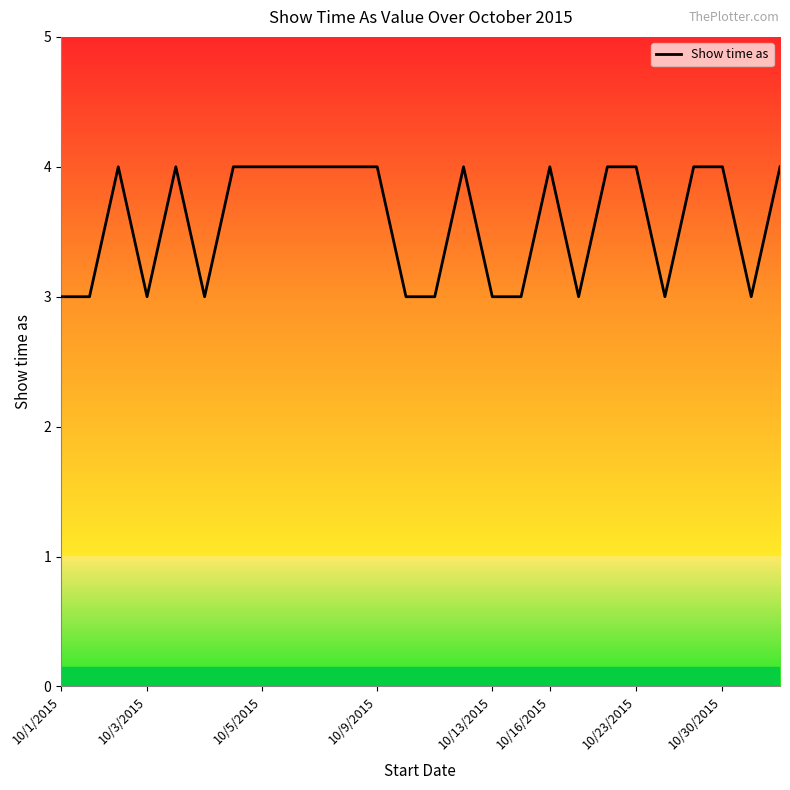

What is the average value?

4